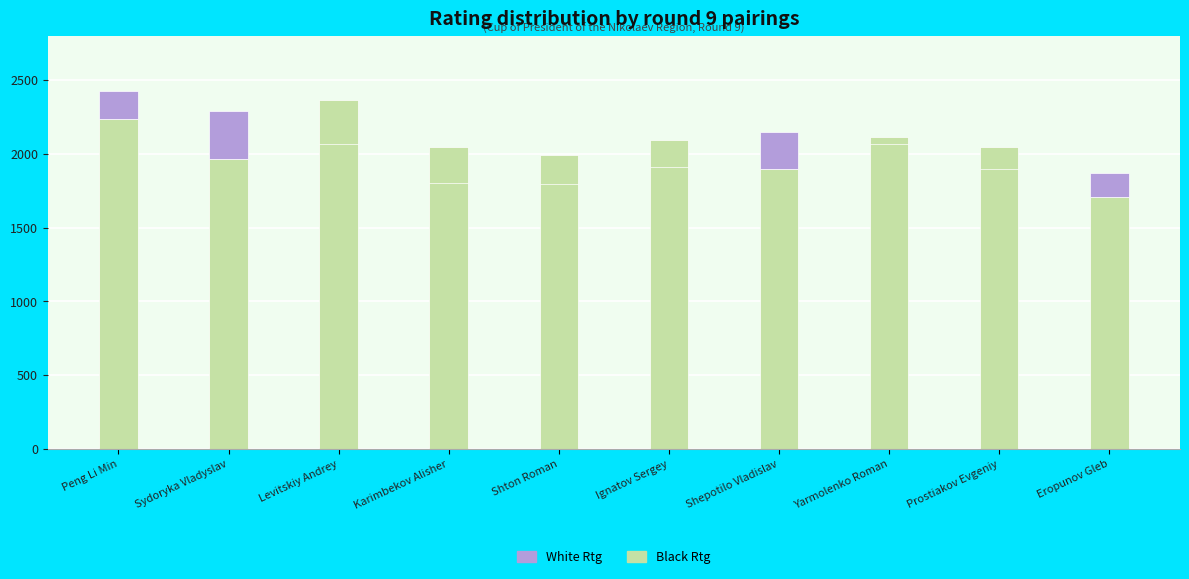

How many distinct data groups are displayed?

2